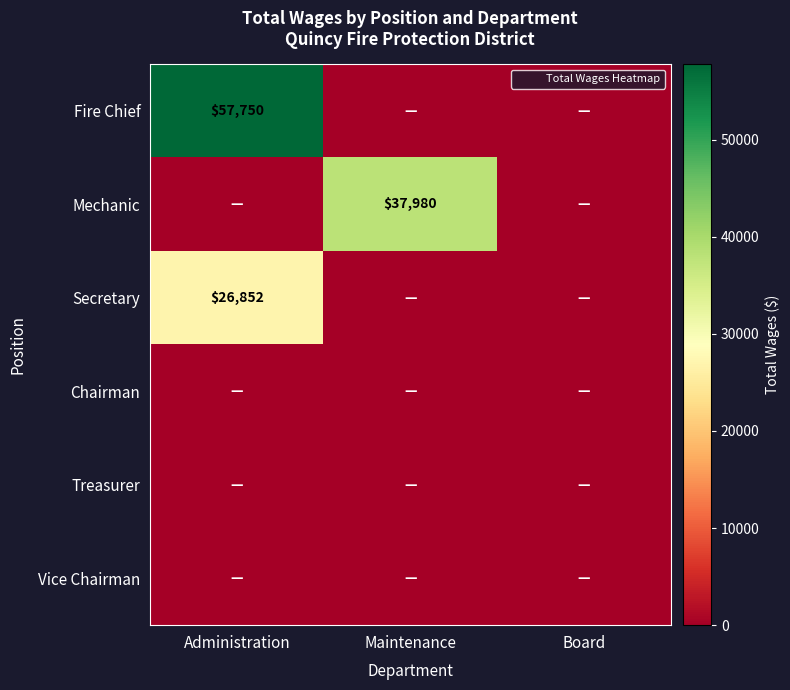

What is the total value across all series at Maintenance?

37980